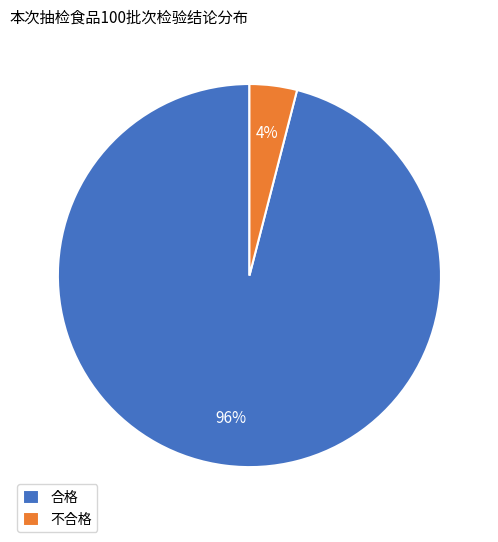

What percentage is the 不合格 slice, to the nearest percent?

4%